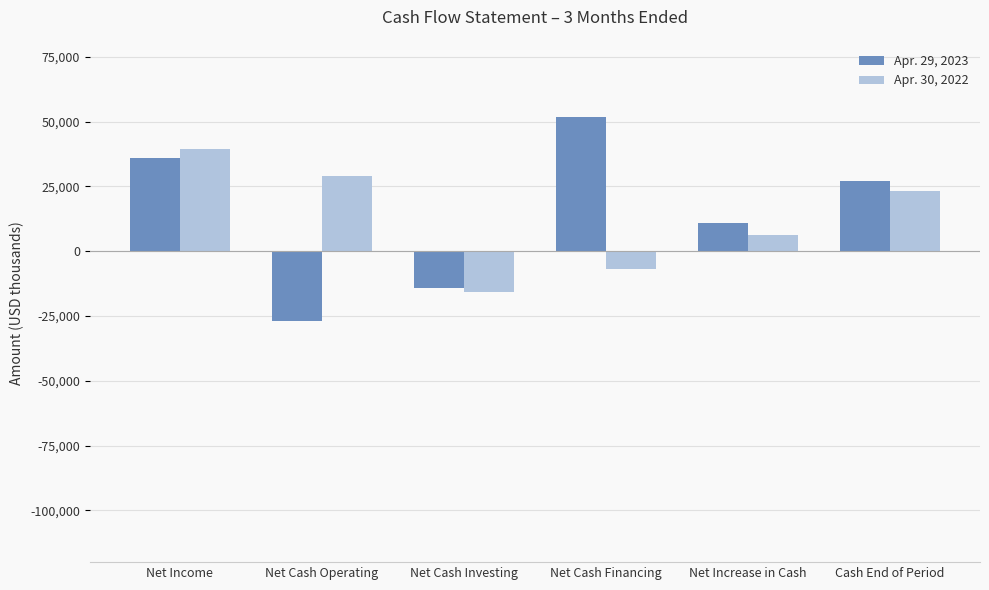

Rank the series by their maximum value, from lowest to highest.

Apr. 30, 2022, Apr. 29, 2023